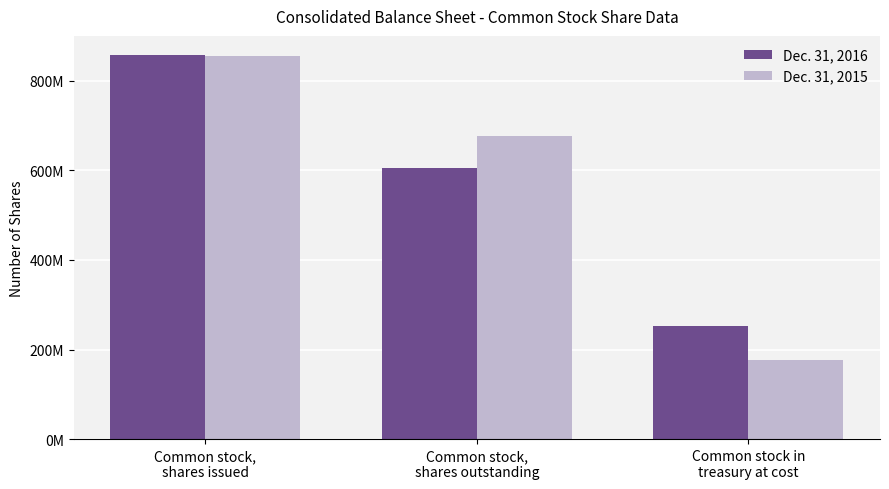

What value does the Dec. 31, 2016 series have at Common stock,
shares outstanding, to the nearest 10?

605500000